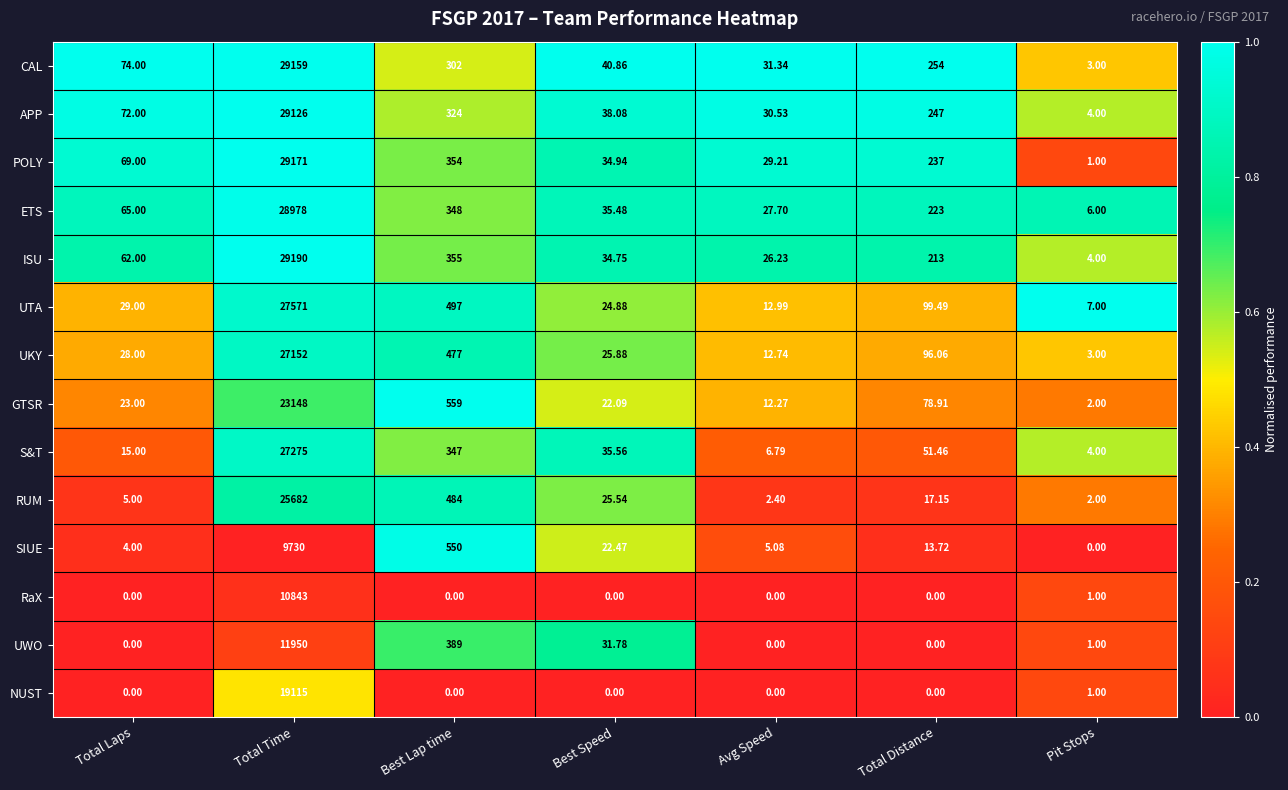

At which label is GTSR closest to 11575?

Best Lap time